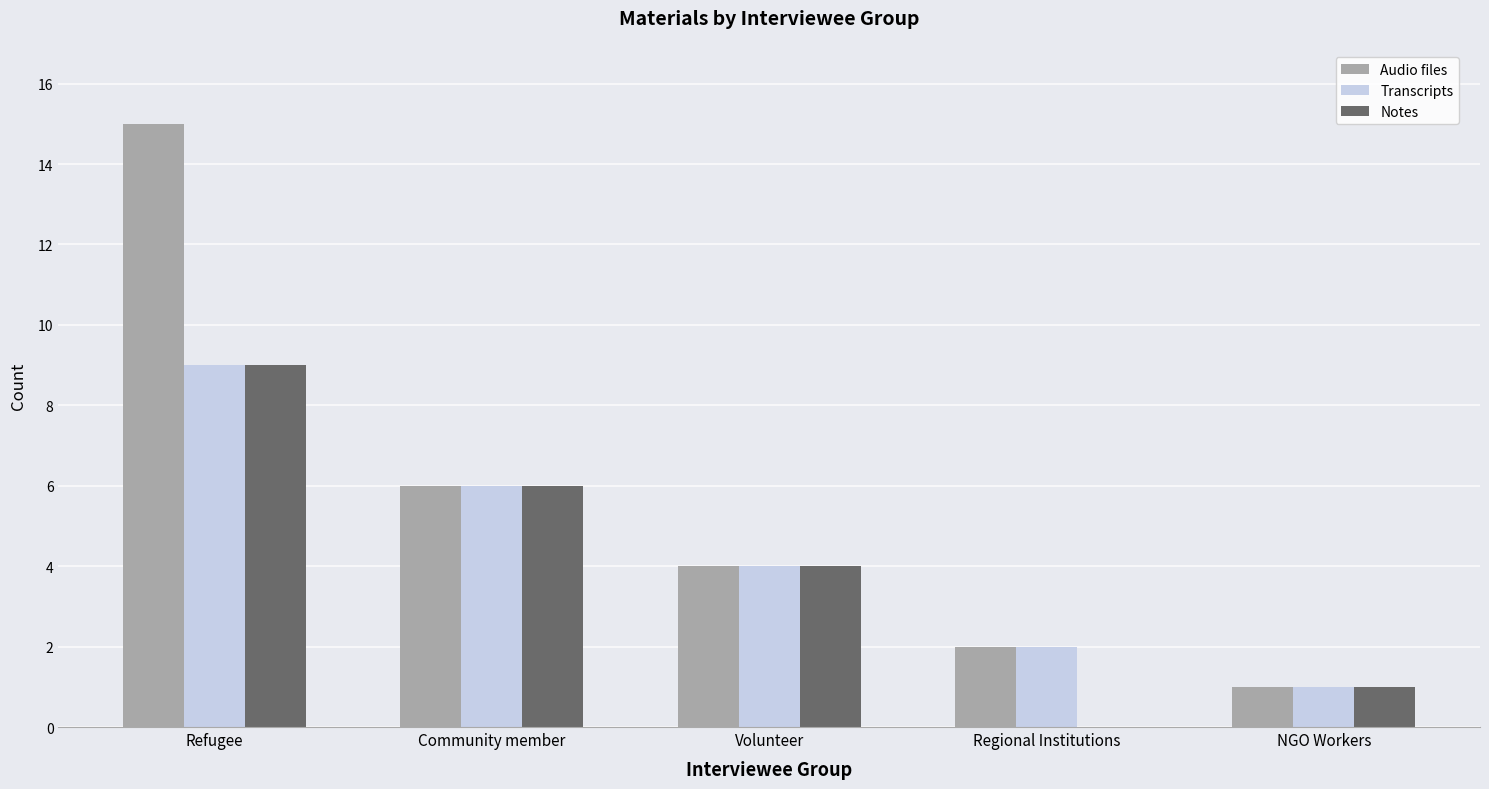

At which label does Audio files reach its peak?

Refugee